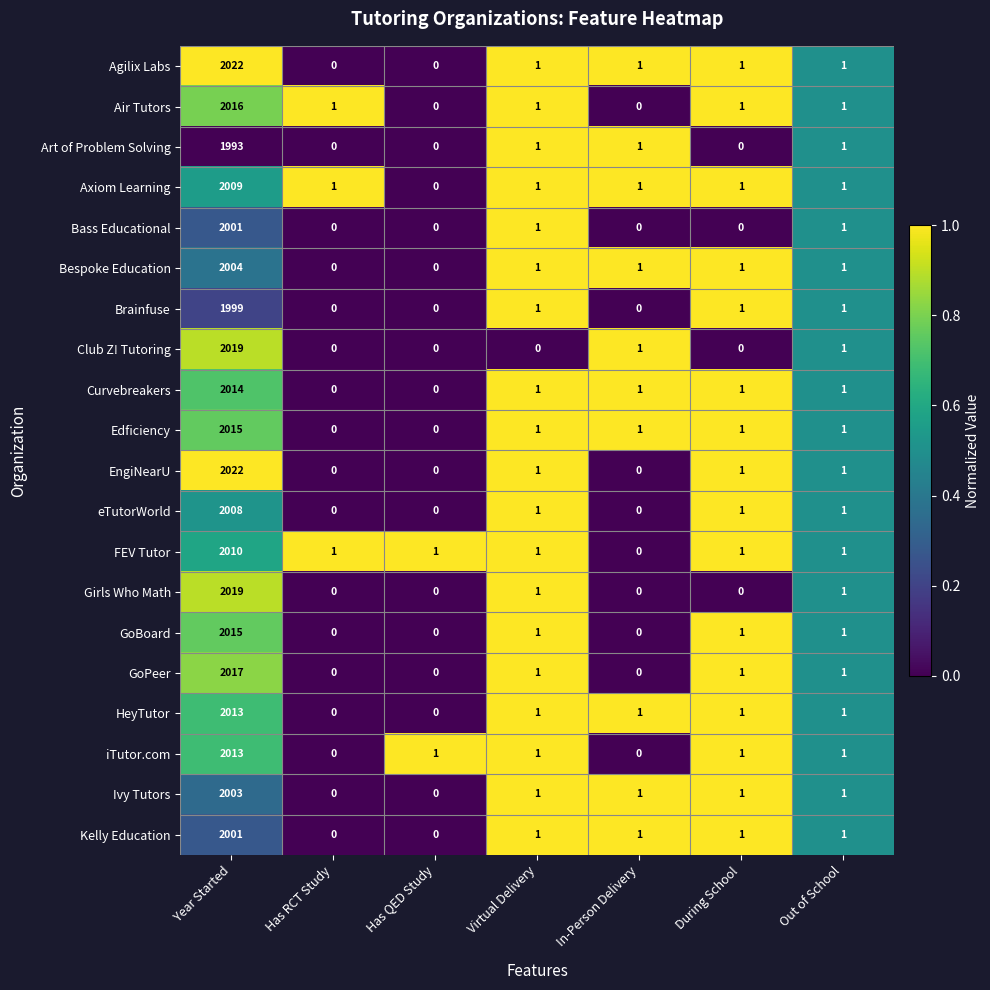

Which series has the largest total across all categories?

Agilix Labs